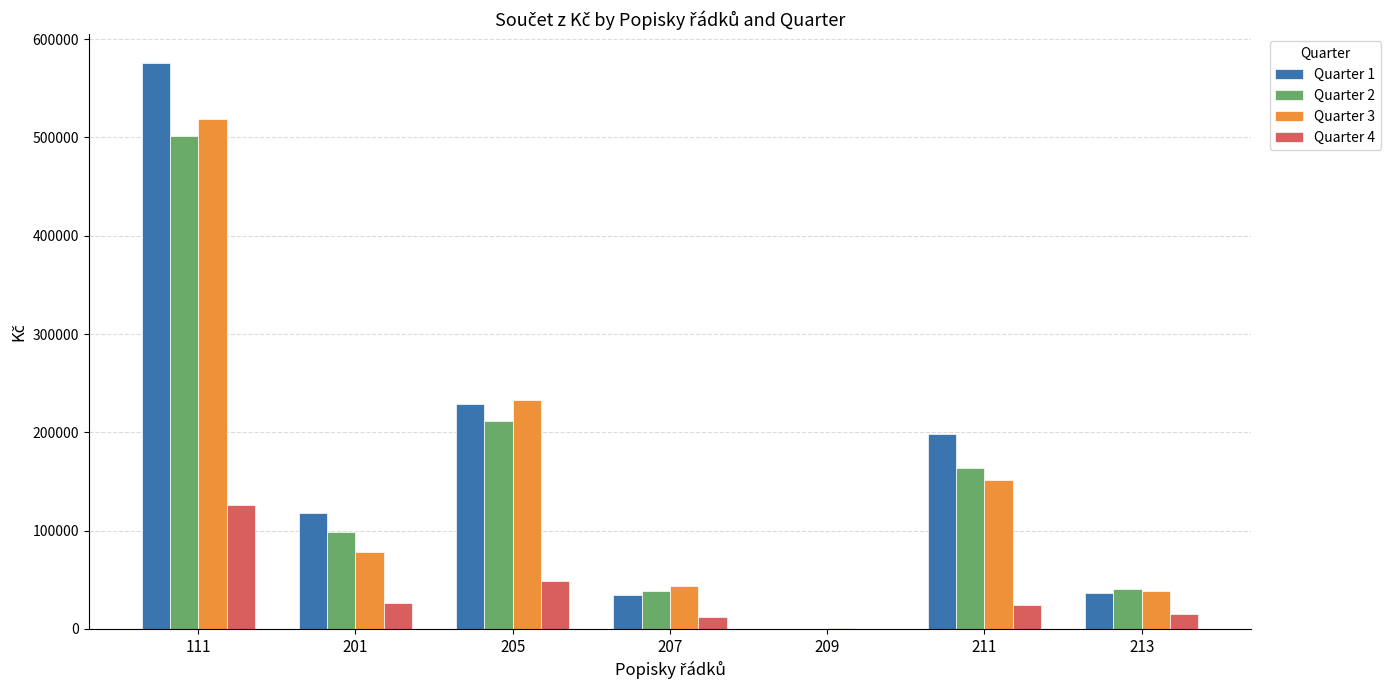

At which category is the sum across all series the highest?

111